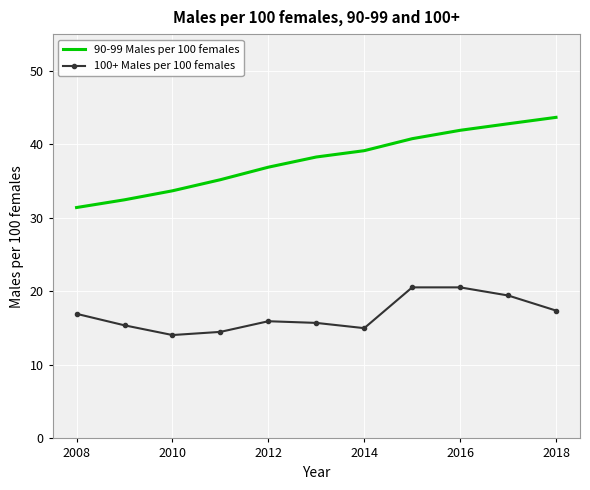

What is the greatest value displayed?

43.7